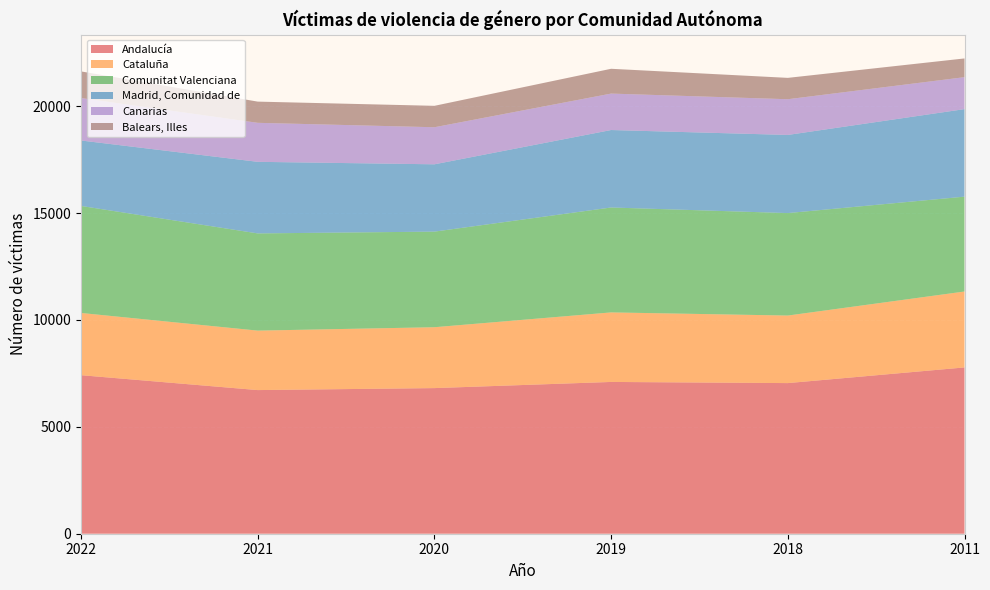

Reading left to right, list all the values displayed in this chart.

Andalucía: 2022=7417	2021=6720	2020=6813	2019=7101	2018=7047	2011=7780
Cataluña: 2022=2911	2021=2782	2020=2848	2019=3253	2018=3160	2011=3552
Comunitat Valenciana: 2022=5007	2021=4548	2020=4473	2019=4909	2018=4794	2011=4438
Madrid, Comunidad de: 2022=3062	2021=3349	2020=3149	2019=3624	2018=3656	2011=4095
Canarias: 2022=1987	2021=1825	2020=1734	2019=1705	2018=1671	2011=1495
Balears, Illes: 2022=1245	2021=992	2020=1002	2019=1160	2018=999	2011=876